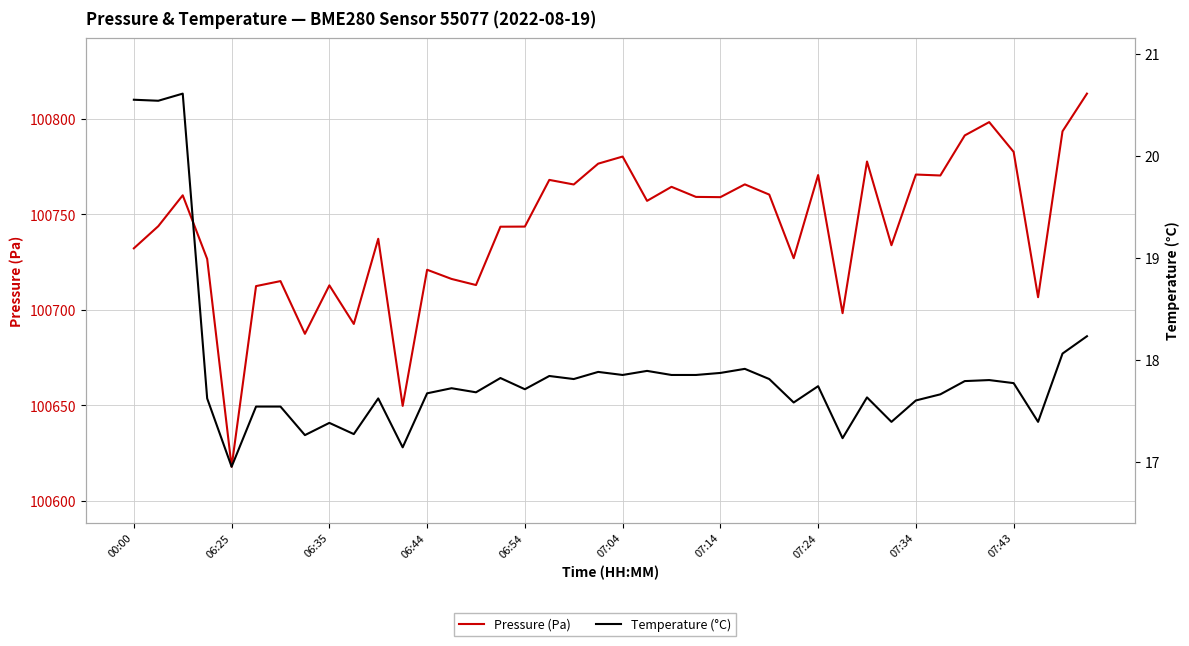

Rank the series by their average value, from lowest to highest.

Temperature (°C), Pressure (Pa)